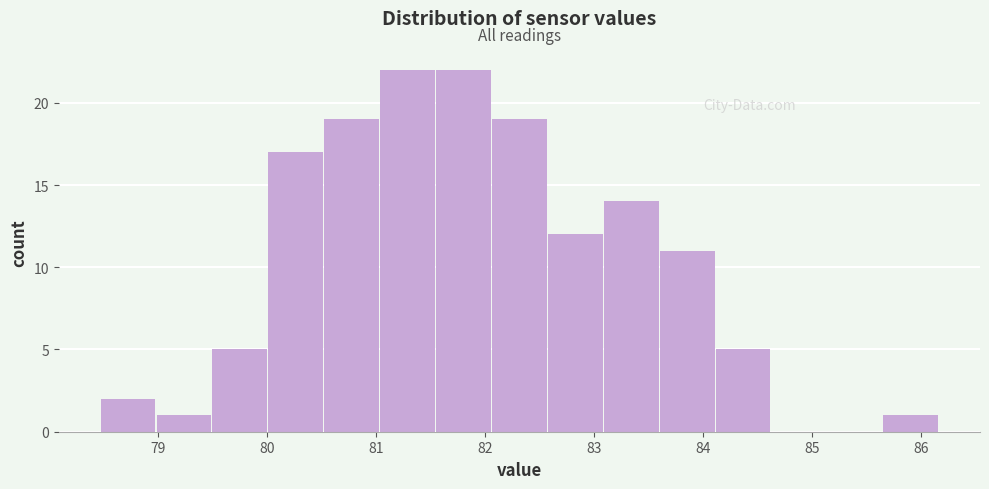

Reading left to right, transcribe this chart: for each bar, give the range it covers on the x-axis and its height. Neither the bar edges nor the heights are printed on the chart, so give them approximately, as read against the axes.

78.5 to 79.0: 2
79.0 to 79.5: 1
79.5 to 80.0: 5
80.0 to 80.5: 17
80.5 to 81.0: 19
81.0 to 81.6: 22
81.6 to 82.1: 22
82.1 to 82.6: 19
82.6 to 83.1: 12
83.1 to 83.6: 14
83.6 to 84.1: 11
84.1 to 84.6: 5
84.6 to 85.1: 0
85.1 to 85.7: 0
85.7 to 86.2: 1